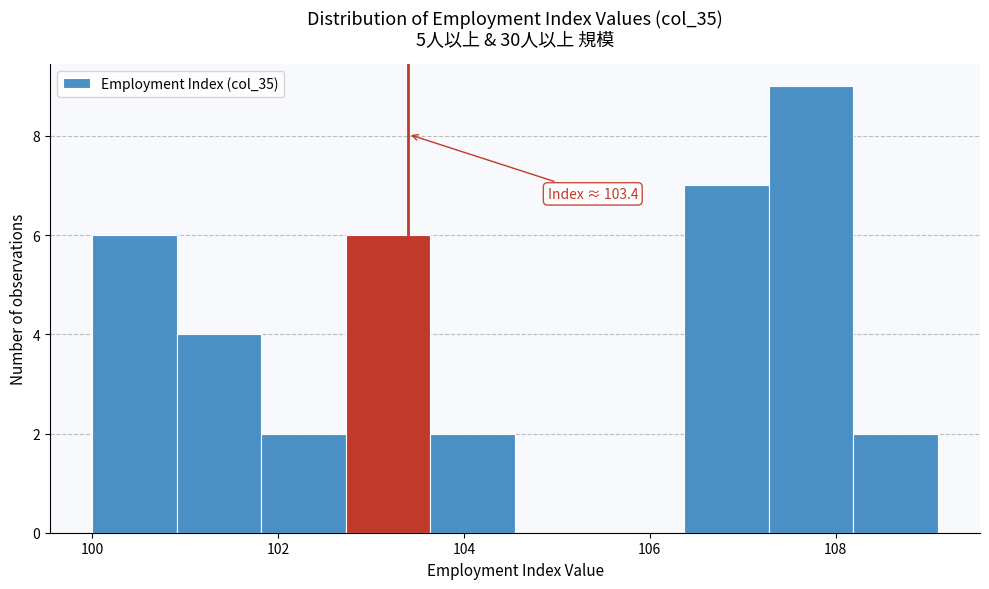

Which range on the x-axis has the tallest bar?

107.2 to 108.2